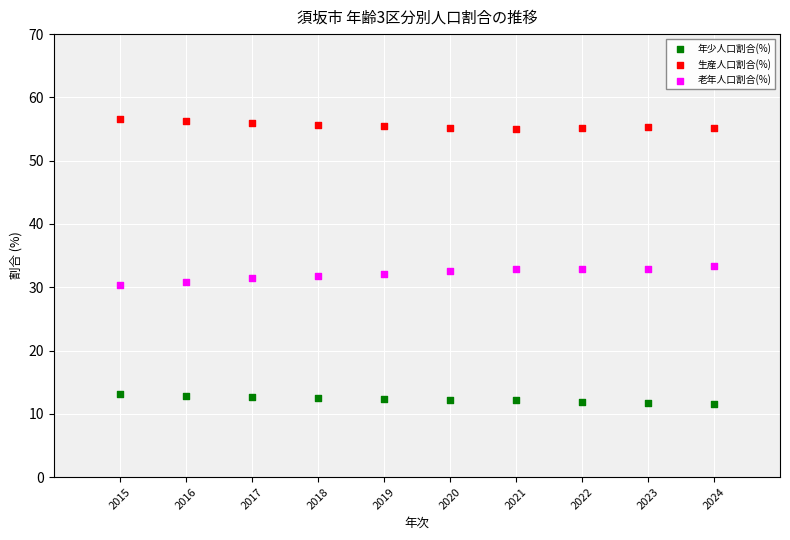

Which series reaches the minimum Y coordinate?

年少人口割合(%)